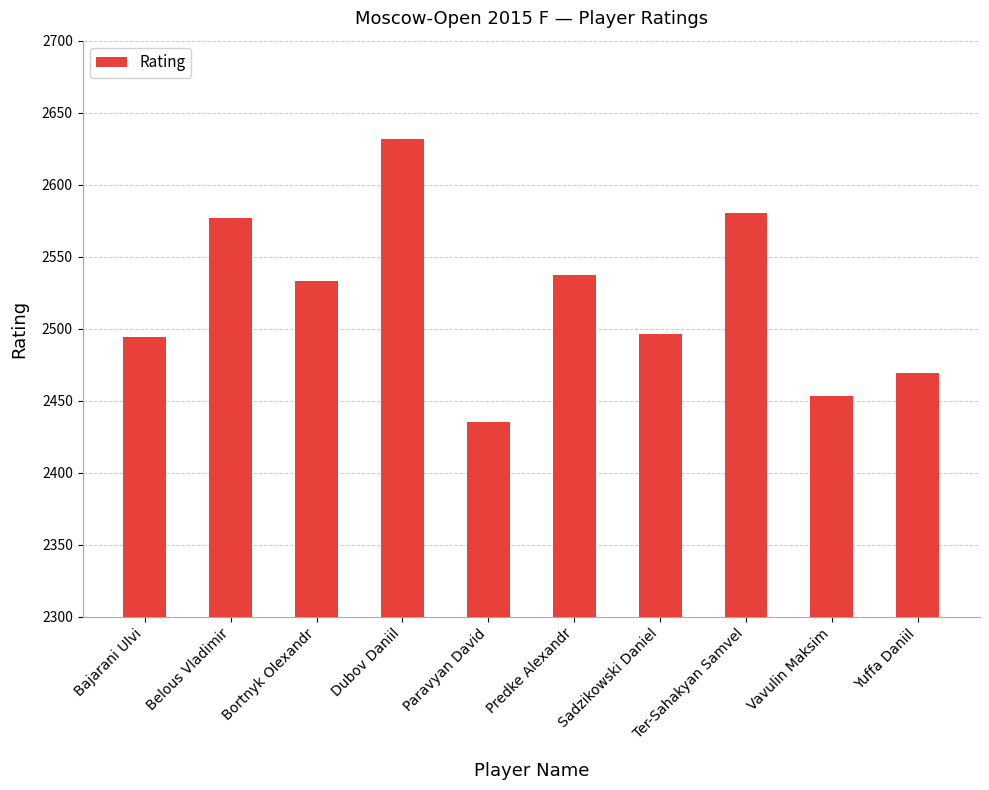

The value at Paravyan David is 2435. True or false?

True